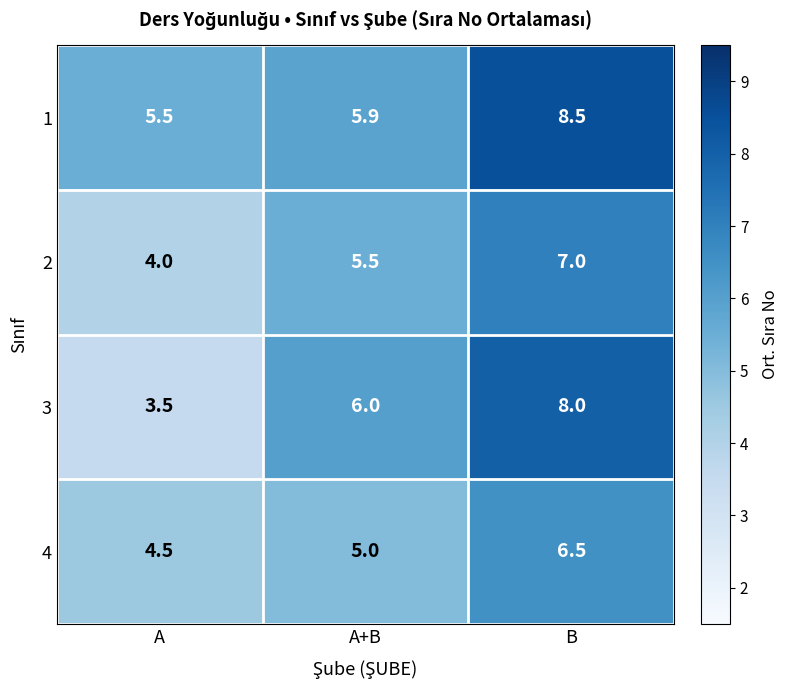

Where is 2 nearest to the value 5?

A+B